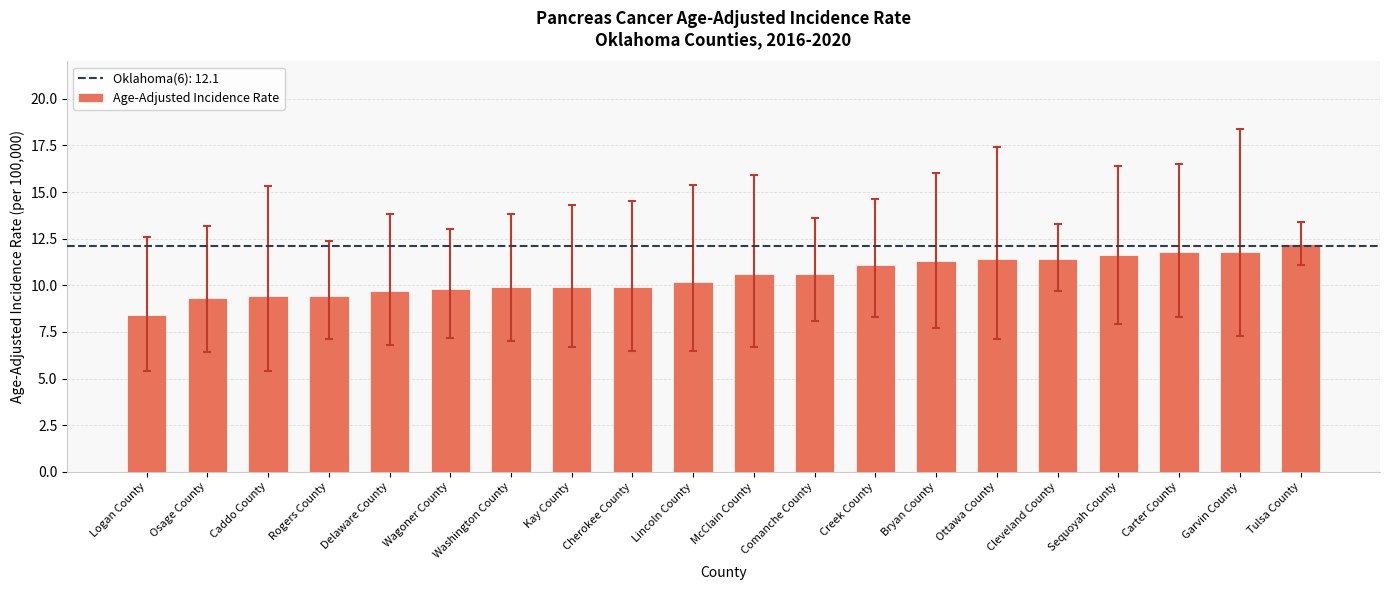

How many bars are there in total?

20